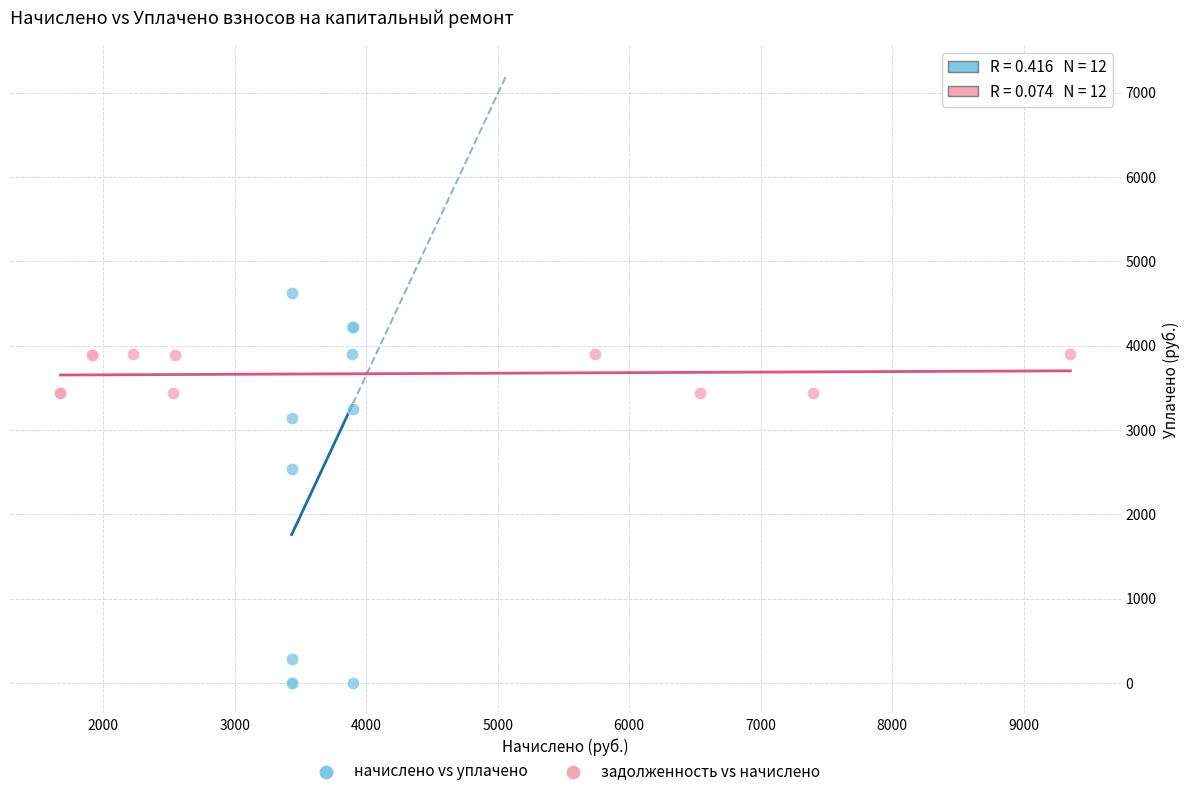

Which series contains the lowest Y value?

начислено vs уплачено